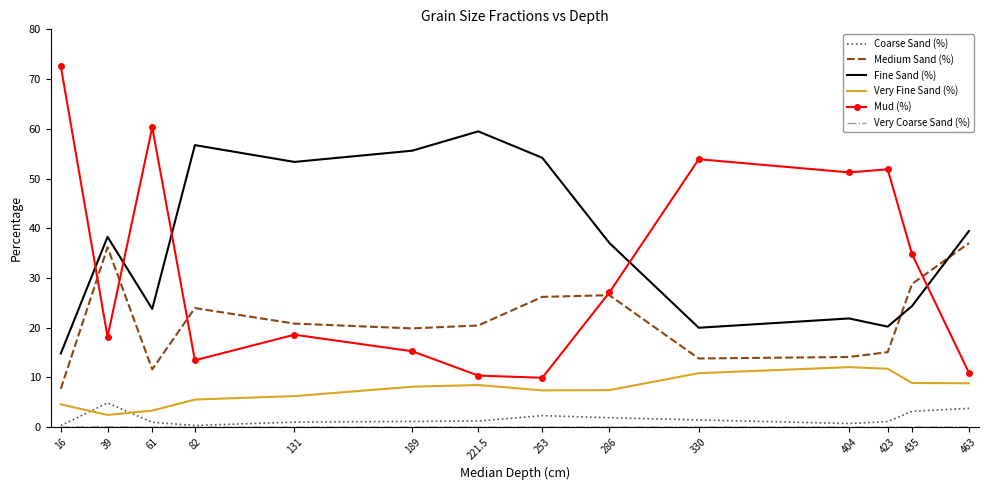

Which series has the largest total across all categories?

Fine Sand (%)